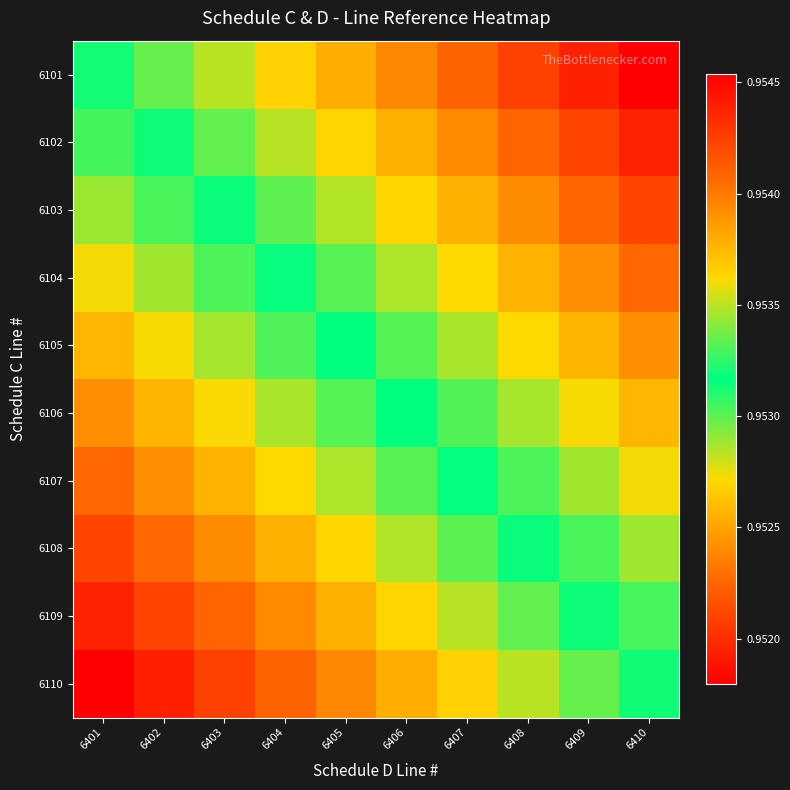

Reading left to right, what are all the values shown in this chart?

6101: 6401=1.0	6402=1.0	6403=1.0	6404=1.0	6405=1.0	6406=1.0	6407=1.0	6408=1.0	6409=1.0	6410=1.0
6102: 6401=1.0	6402=1.0	6403=1.0	6404=1.0	6405=1.0	6406=1.0	6407=1.0	6408=1.0	6409=1.0	6410=1.0
6103: 6401=1.0	6402=1.0	6403=1.0	6404=1.0	6405=1.0	6406=1.0	6407=1.0	6408=1.0	6409=1.0	6410=1.0
6104: 6401=1.0	6402=1.0	6403=1.0	6404=1.0	6405=1.0	6406=1.0	6407=1.0	6408=1.0	6409=1.0	6410=1.0
6105: 6401=1.0	6402=1.0	6403=1.0	6404=1.0	6405=1.0	6406=1.0	6407=1.0	6408=1.0	6409=1.0	6410=1.0
6106: 6401=1.0	6402=1.0	6403=1.0	6404=1.0	6405=1.0	6406=1.0	6407=1.0	6408=1.0	6409=1.0	6410=1.0
6107: 6401=1.0	6402=1.0	6403=1.0	6404=1.0	6405=1.0	6406=1.0	6407=1.0	6408=1.0	6409=1.0	6410=1.0
6108: 6401=1.0	6402=1.0	6403=1.0	6404=1.0	6405=1.0	6406=1.0	6407=1.0	6408=1.0	6409=1.0	6410=1.0
6109: 6401=1.0	6402=1.0	6403=1.0	6404=1.0	6405=1.0	6406=1.0	6407=1.0	6408=1.0	6409=1.0	6410=1.0
6110: 6401=1.0	6402=1.0	6403=1.0	6404=1.0	6405=1.0	6406=1.0	6407=1.0	6408=1.0	6409=1.0	6410=1.0